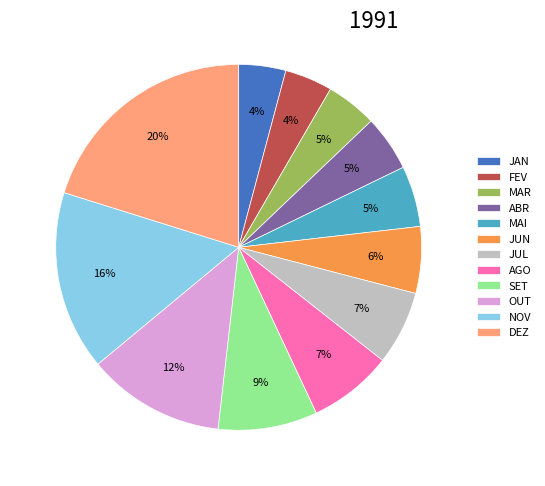

To the nearest percent, what is the combined percentage of DEZ and MAR?

25%